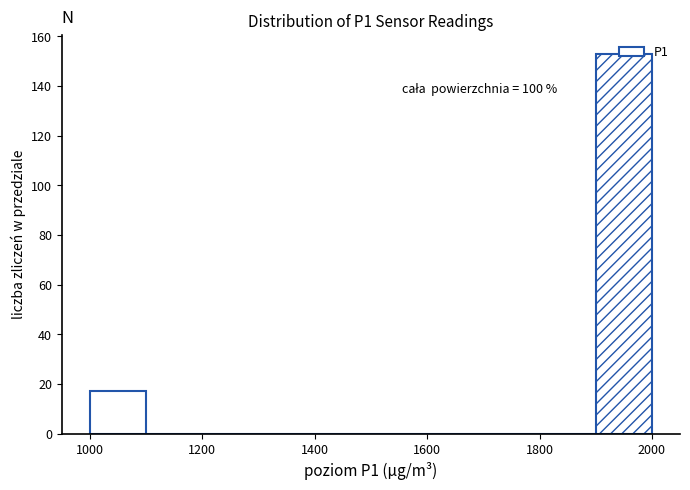

Over which range of the x-axis is the bar tallest?

1900 to 2000